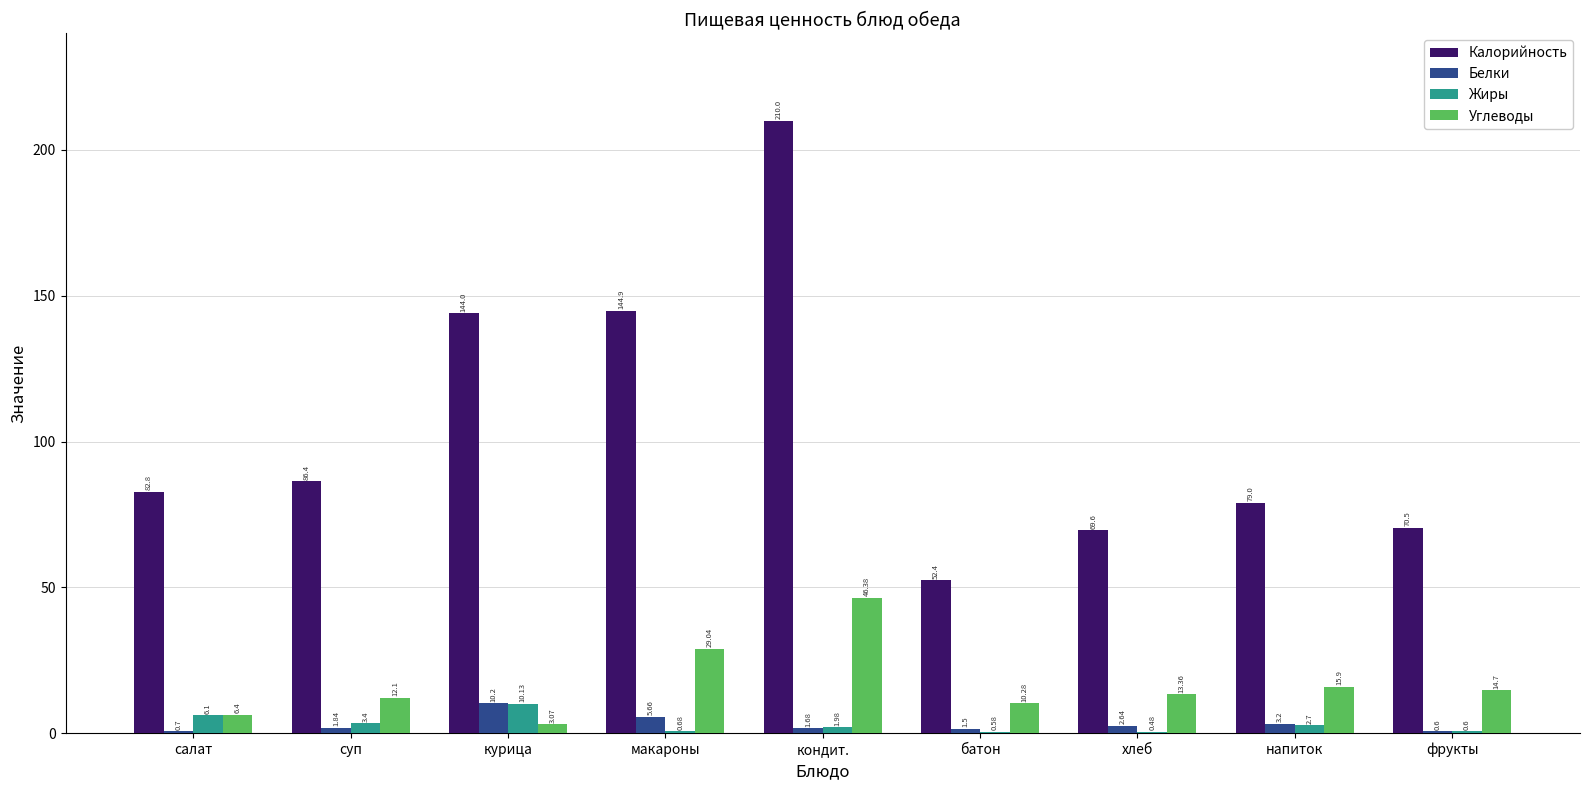

What is the difference between the Жиры values at салат and макароны?

5.4